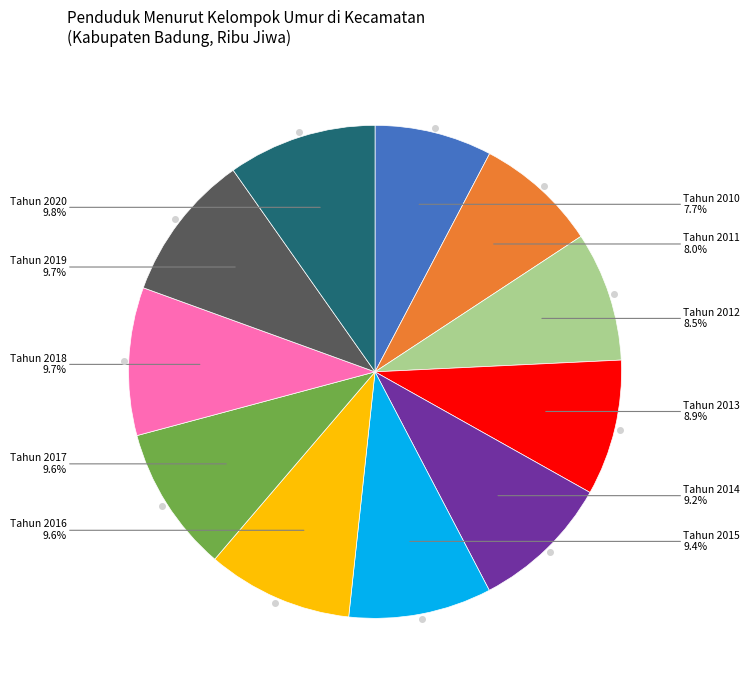

Is there any slice that represents more than half of the pie?

No